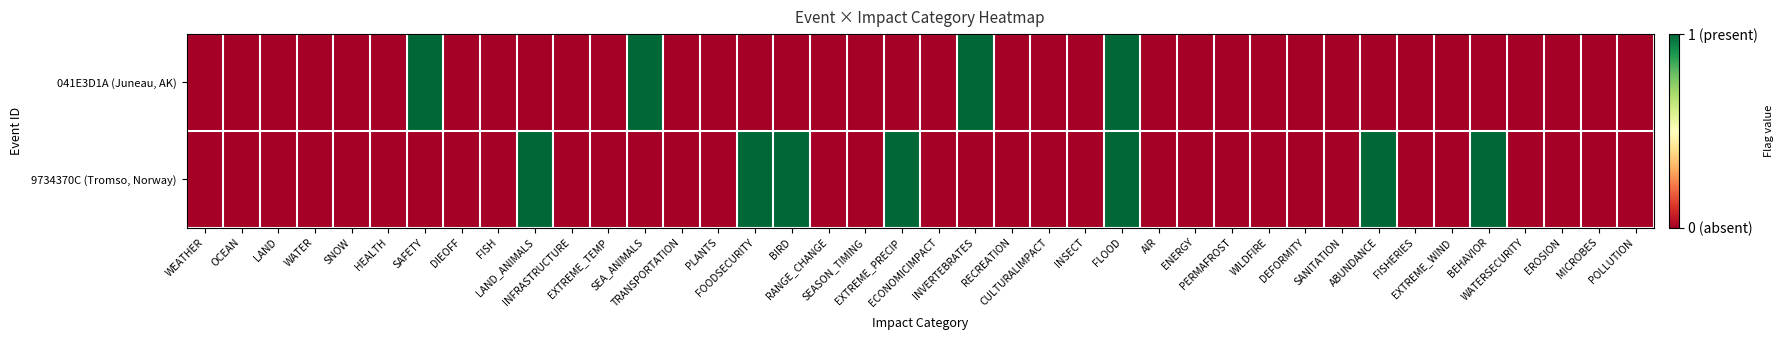

Count the number of data series in this chart.

2